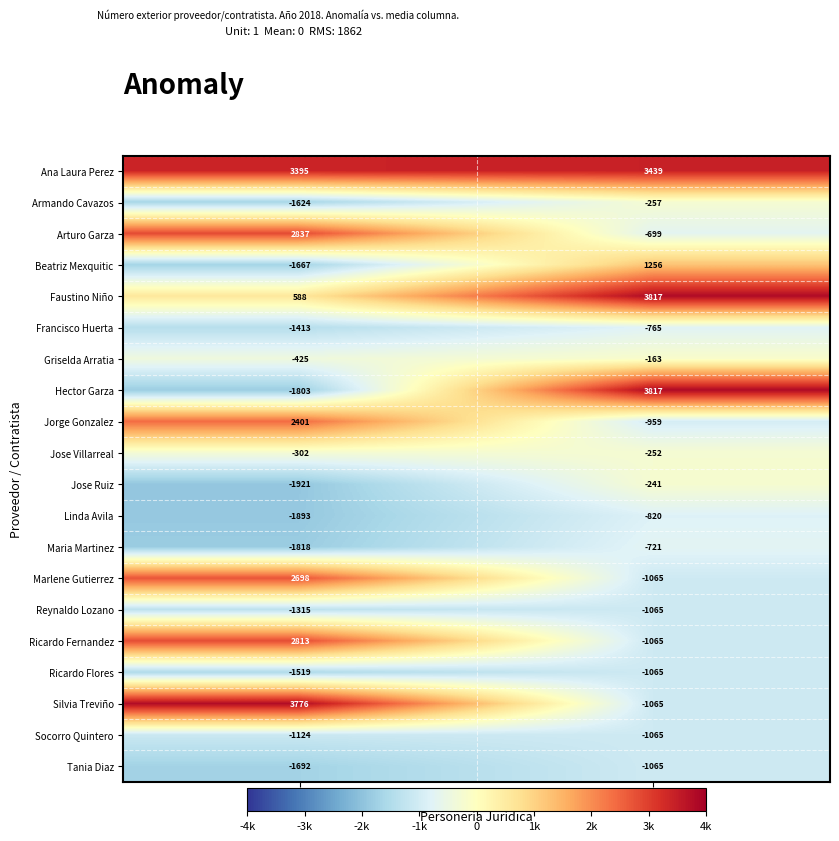

Between Persona física and Persona moral, which series saw the biggest shift?

Hector Garza